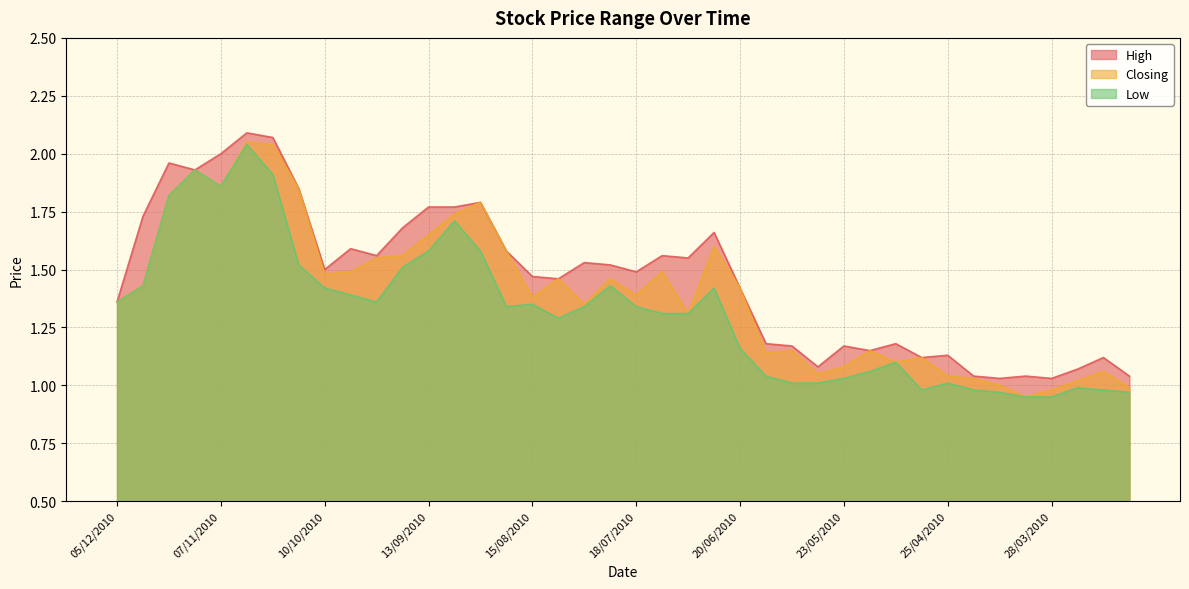

Rank the series at 22/08/2010 from highest to lowest value.

High, Closing, Low